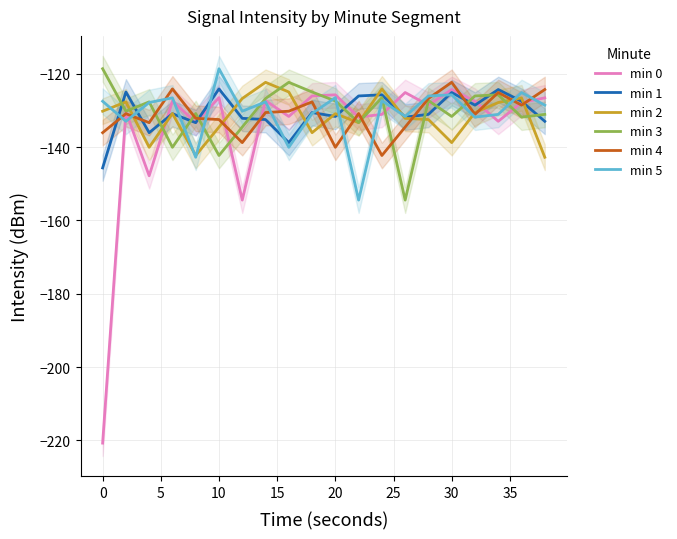

Is this an area chart (filled region under the line)?

No